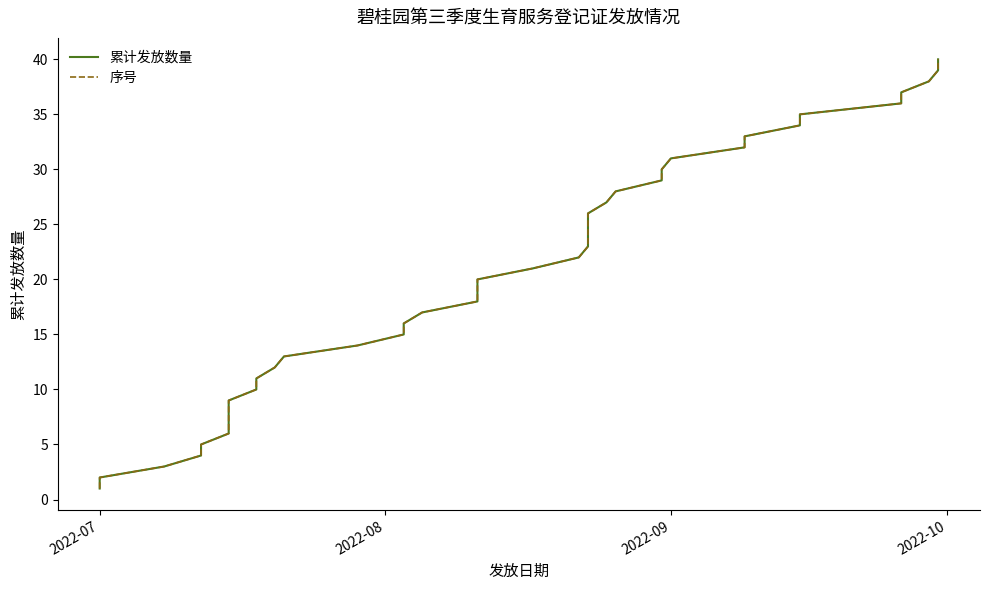

How many distinct data groups are displayed?

2